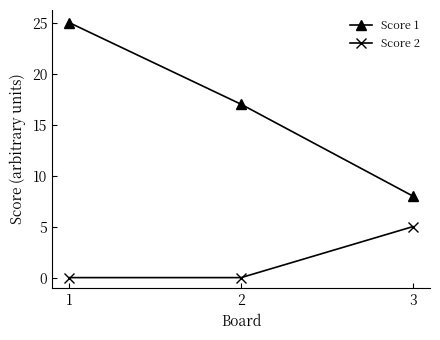

Does the chart have visible grid lines?

No